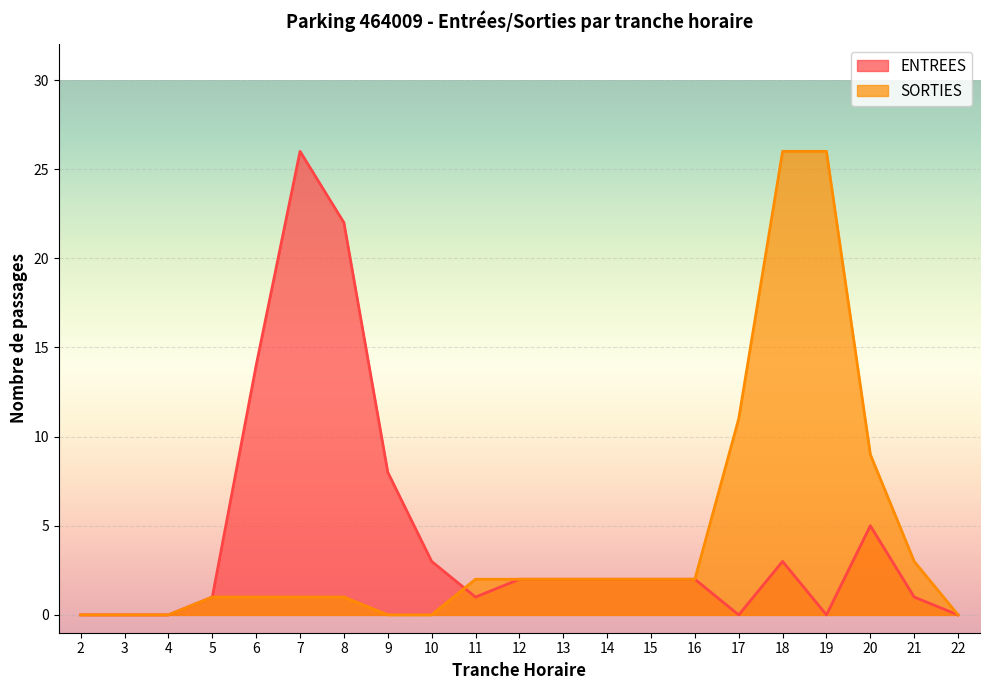

What are all the series names shown in the legend?

ENTREES, SORTIES